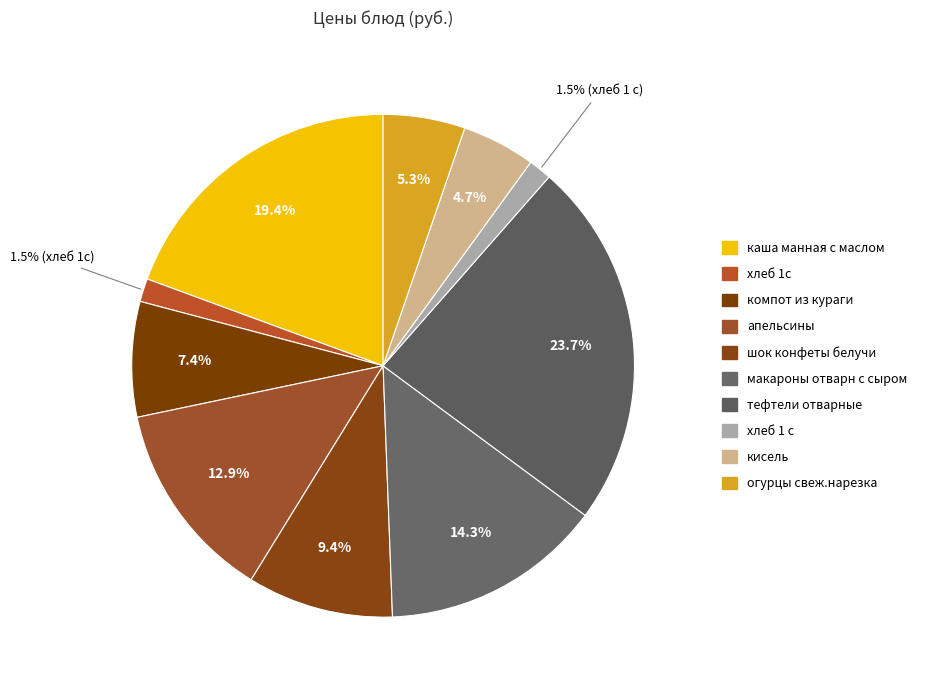

How many segments does this pie chart have?

10